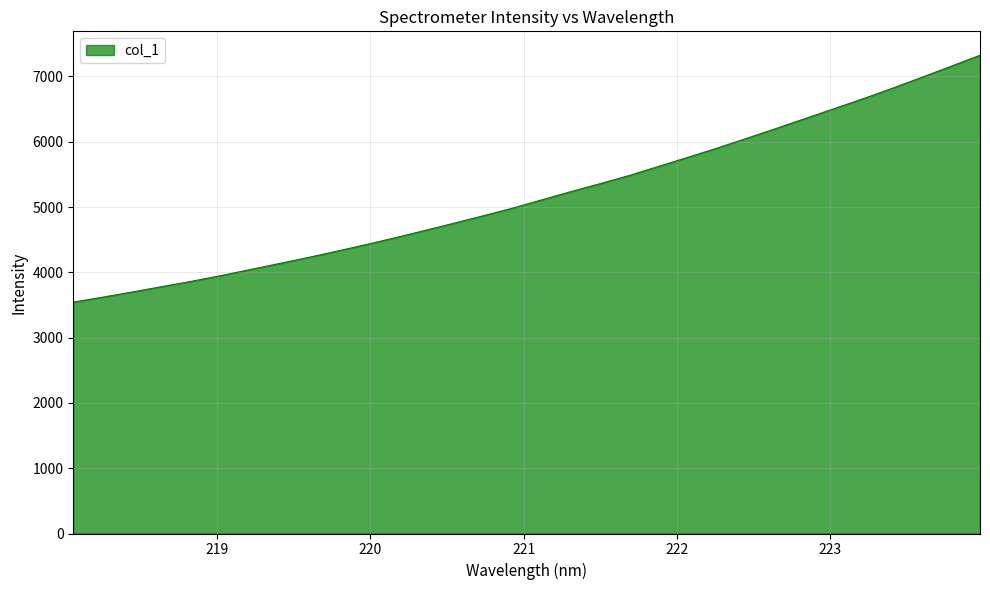

What is the difference between the maximum and minimum values?

3781.0